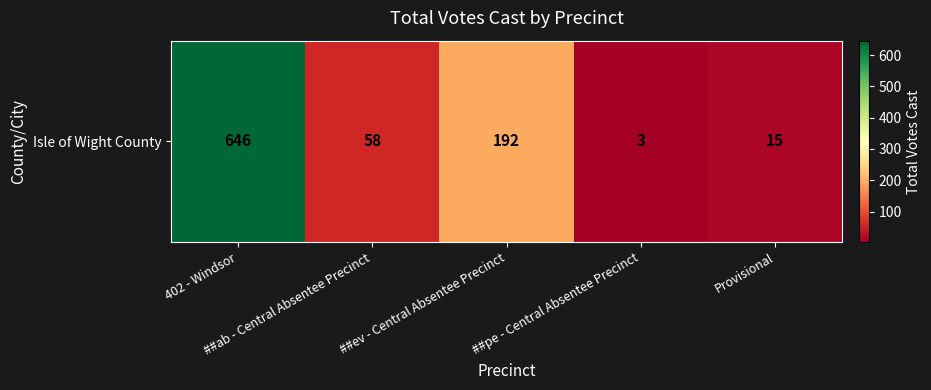

What is the change in value from ##ev - Central Absentee Precinct to ##pe - Central Absentee Precinct?

-189